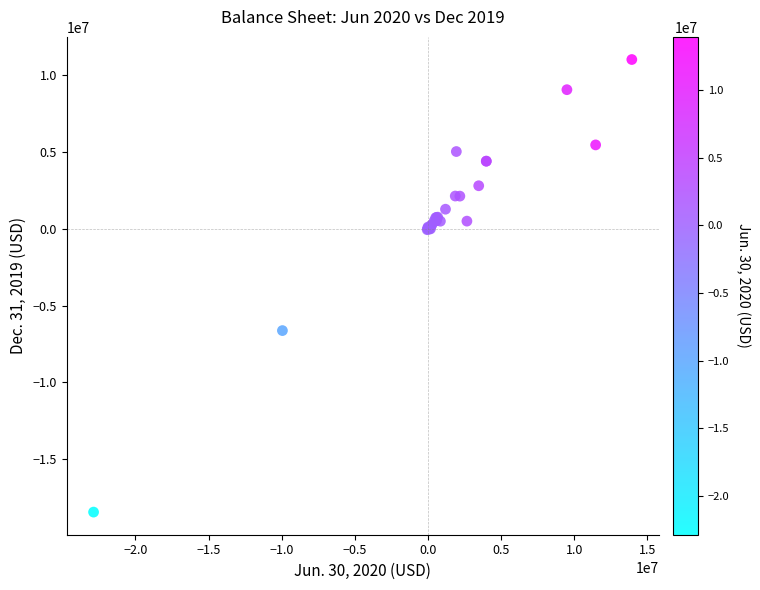

What Y value in the scatter plot is closest to -3705150?

-6622381